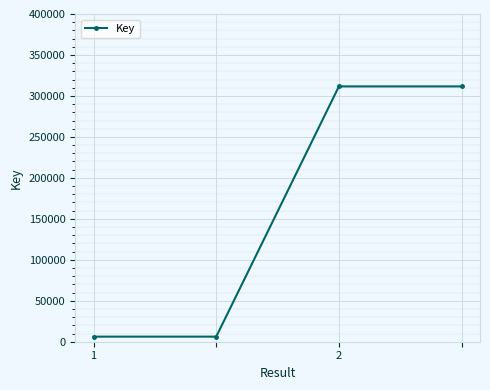

Reading right to left, what are all the values shown in this chart?

311614	311614	6190	6190